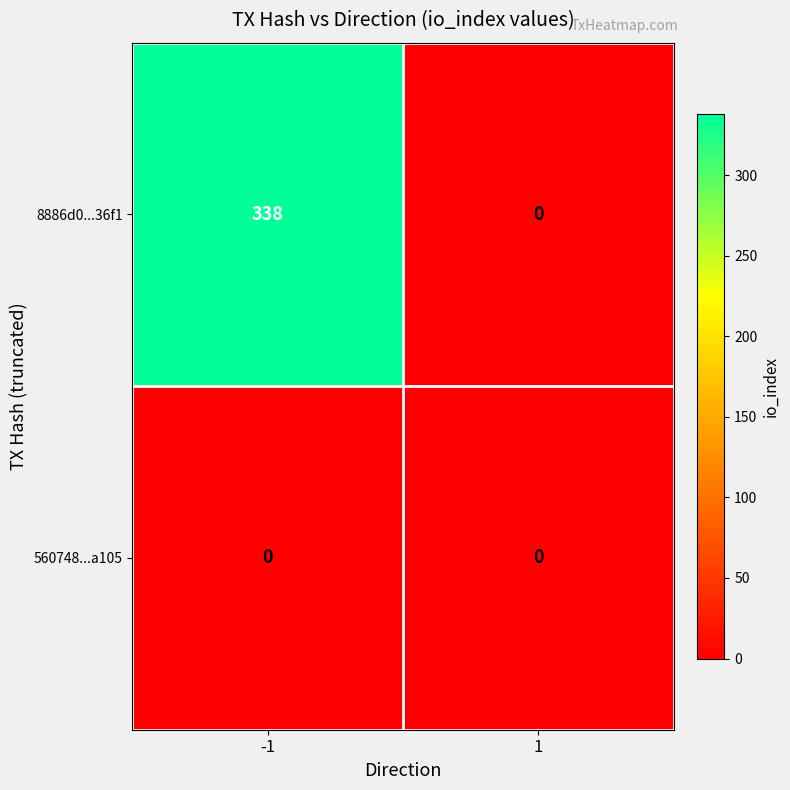

Which series changed the most between -1 and 1?

8886d0...36f1